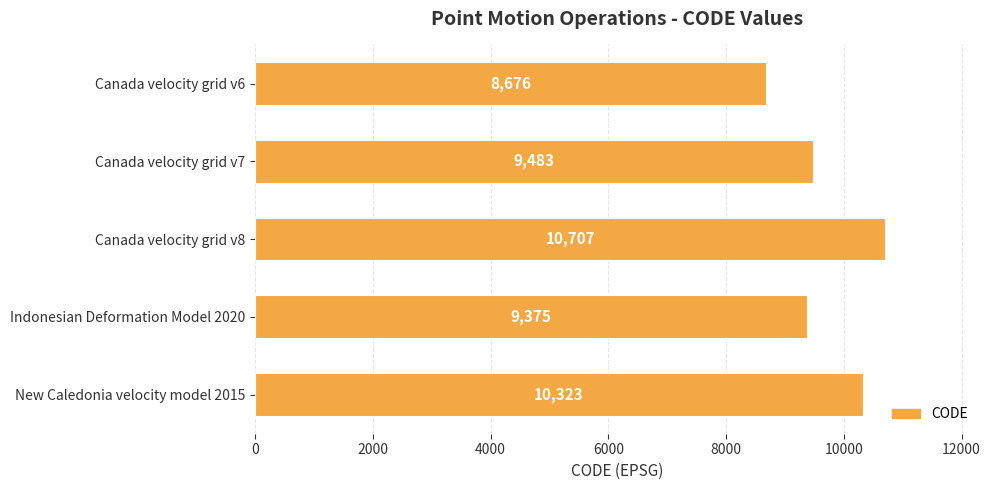

What position from the bottom is Indonesian Deformation Model 2020?

2